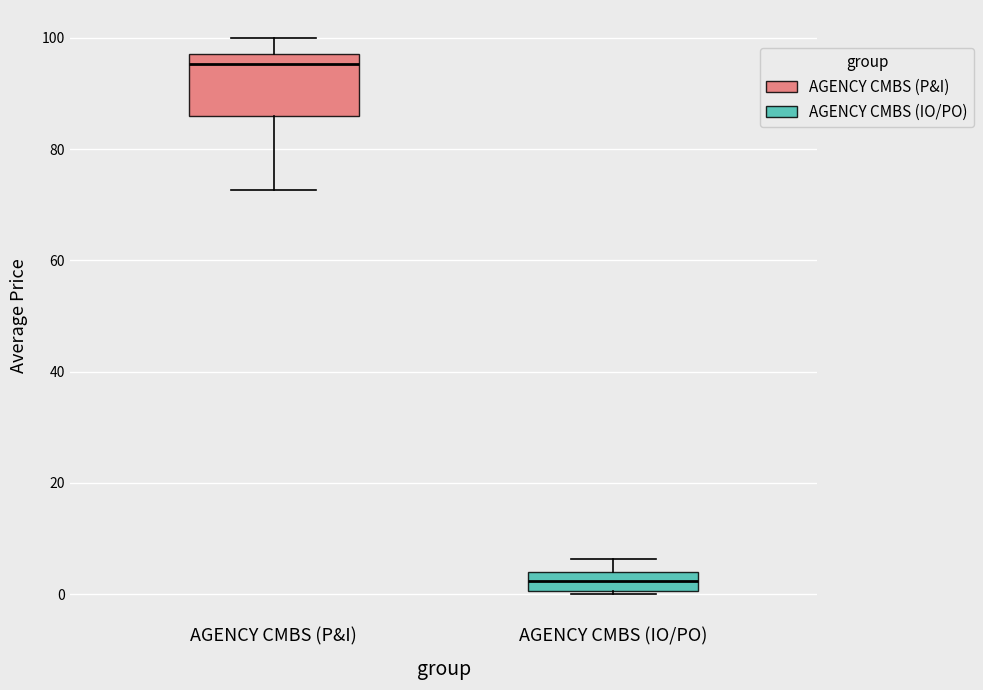

Reading left to right, read every box against the y-axis: the position of its median line, the range the box covers, and the ends of its whiskers. The values are not printed on the chart, so give them approximately, as read against the axis.

AGENCY CMBS (P&I): median 96, box 86 to 98, whiskers 72 to 100
AGENCY CMBS (IO/PO): median 2, box 0 to 4, whiskers 0 to 6